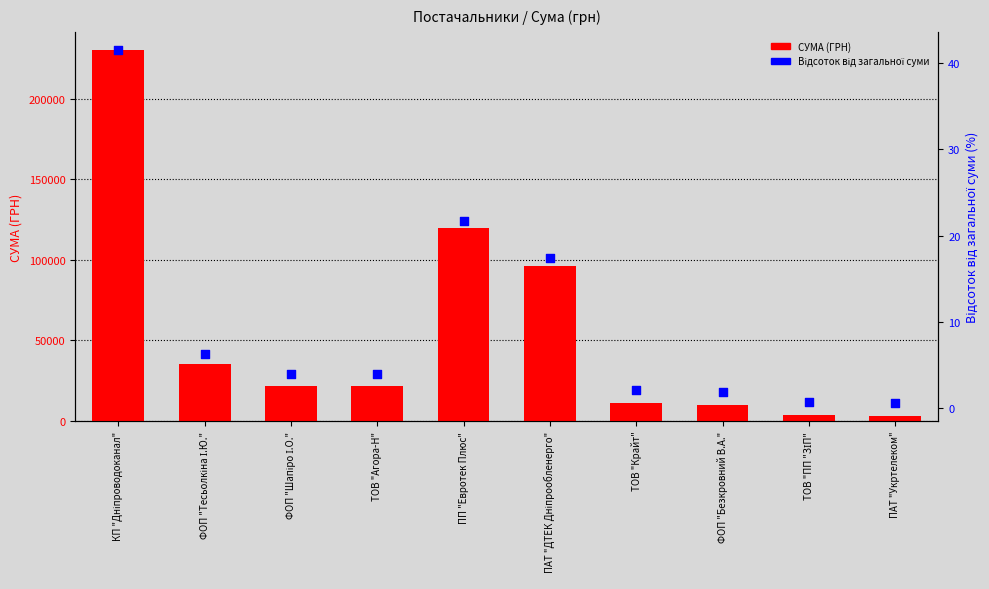

At how many categories does at least one series exceed 176382?

1